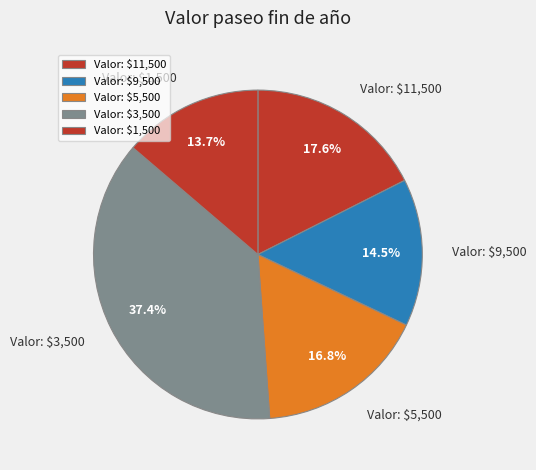

To the nearest percent, what is the average slice percentage?

20%